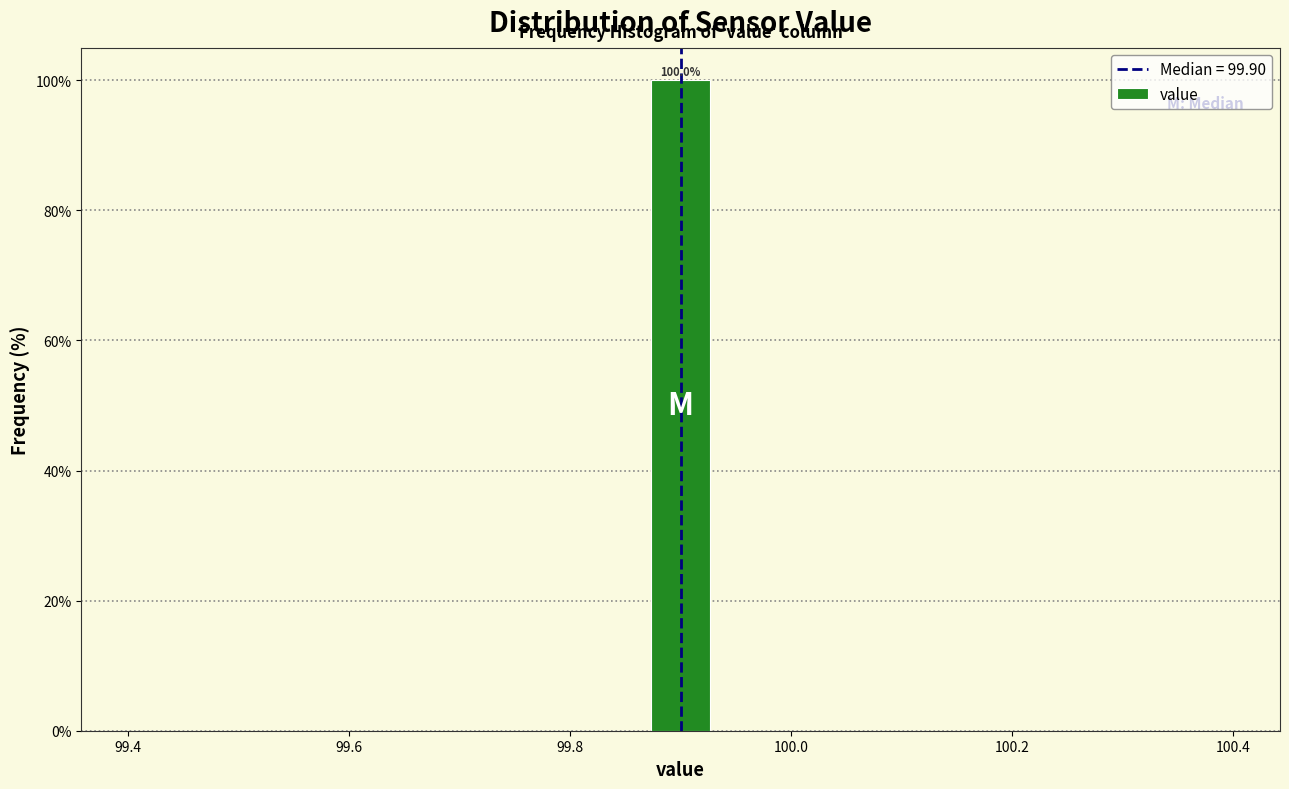

Around what value on the x-axis is the tallest bar? Give the approximate position of its centre, as read against the axis.

99.90